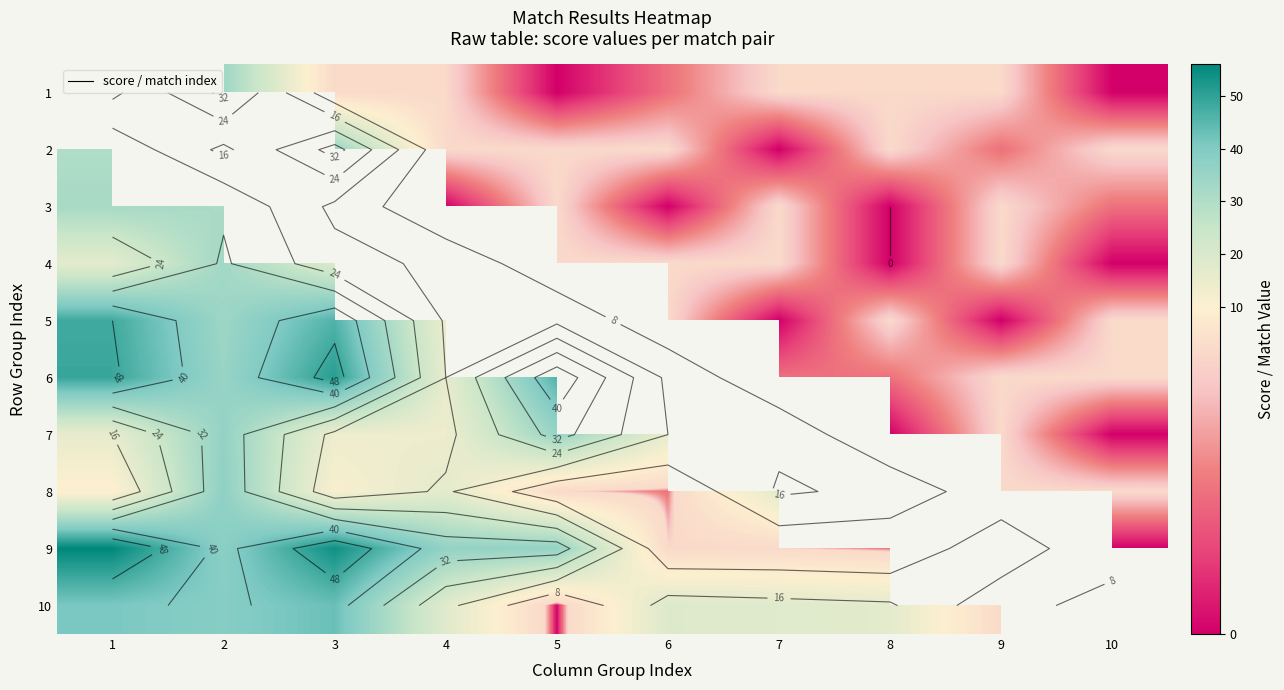

Which has a higher value, 8 or 1?

1